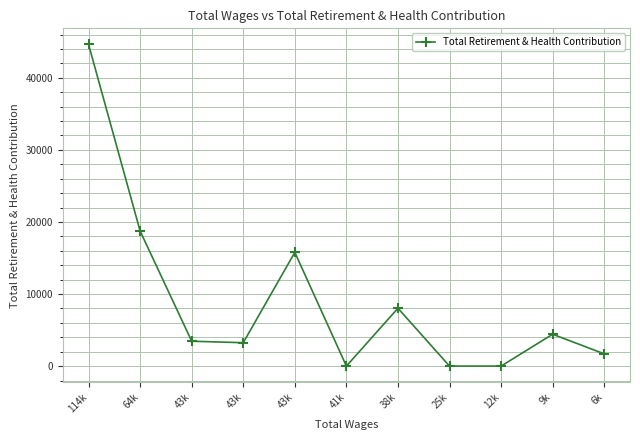

What is the difference between the second highest and second lowest values?

18739